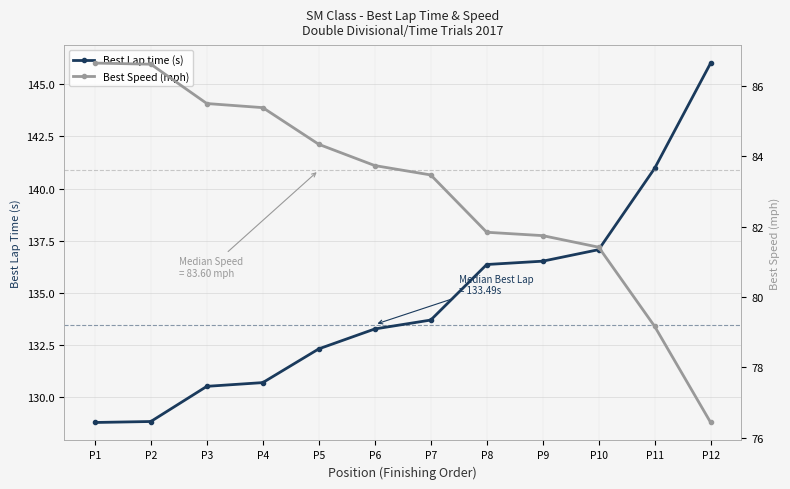

Between P5 and P12, which is larger?

P12